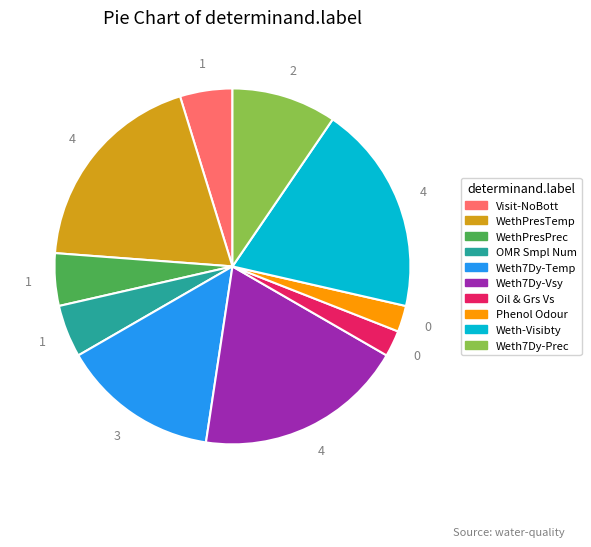

Approximately how many times larger is the value at Visit-NoBott compared to WethPresPrec?

1.0